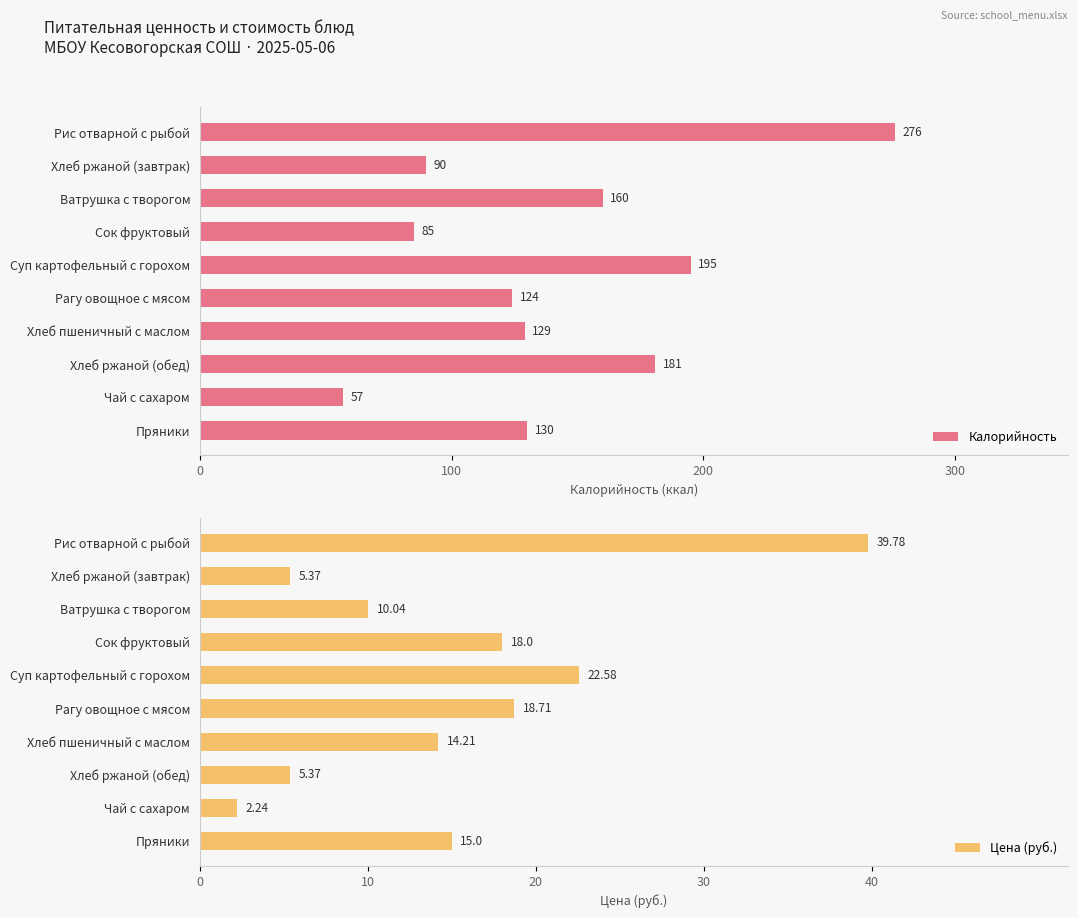

What is the difference between the Цена (руб.) values at Пряники and Суп картофельный с горохом?

7.6